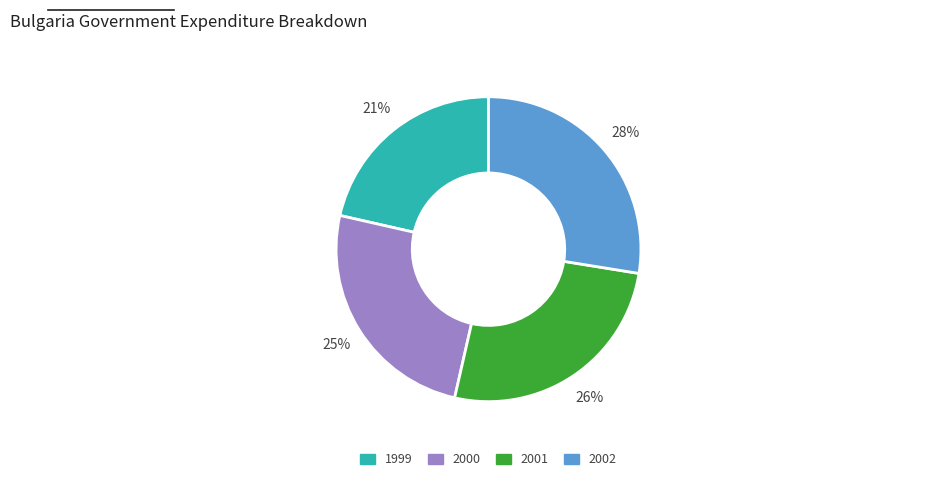

Count the number of slices in the pie.

4